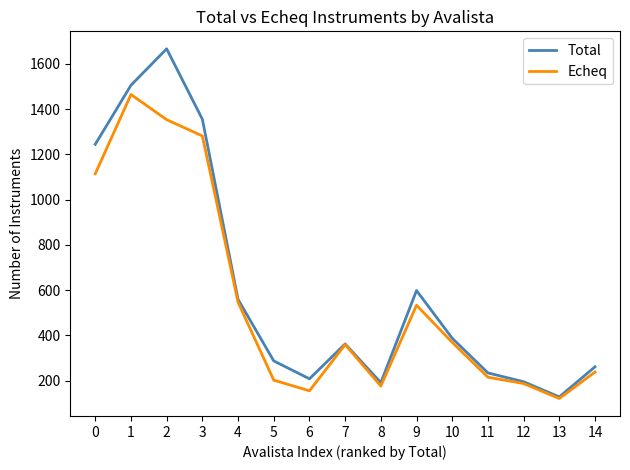

What is the difference between the Total values at 0 and 9?

646